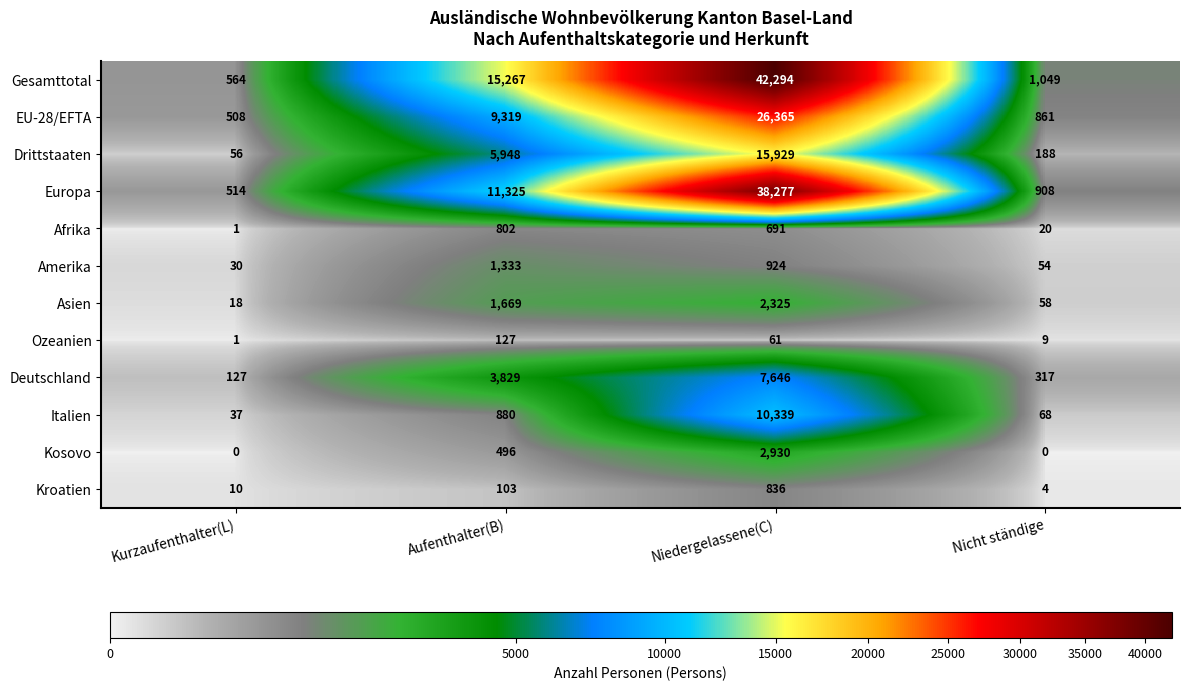

How many data points in Kroatien are less than 103?

2